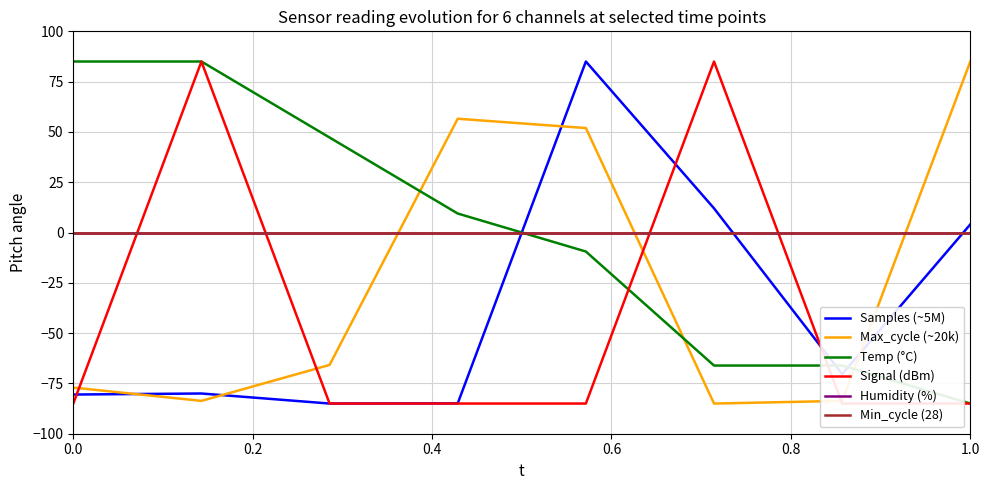

The value of Max_cycle (~20k) at 1.0 is -47.4. True or false?

False